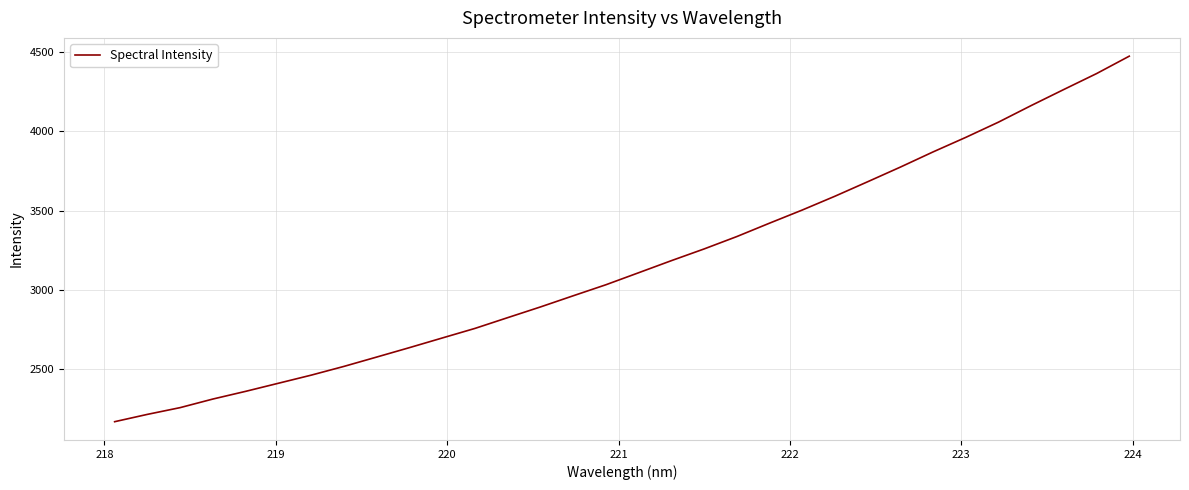

What is the smallest value displayed?

2164.6